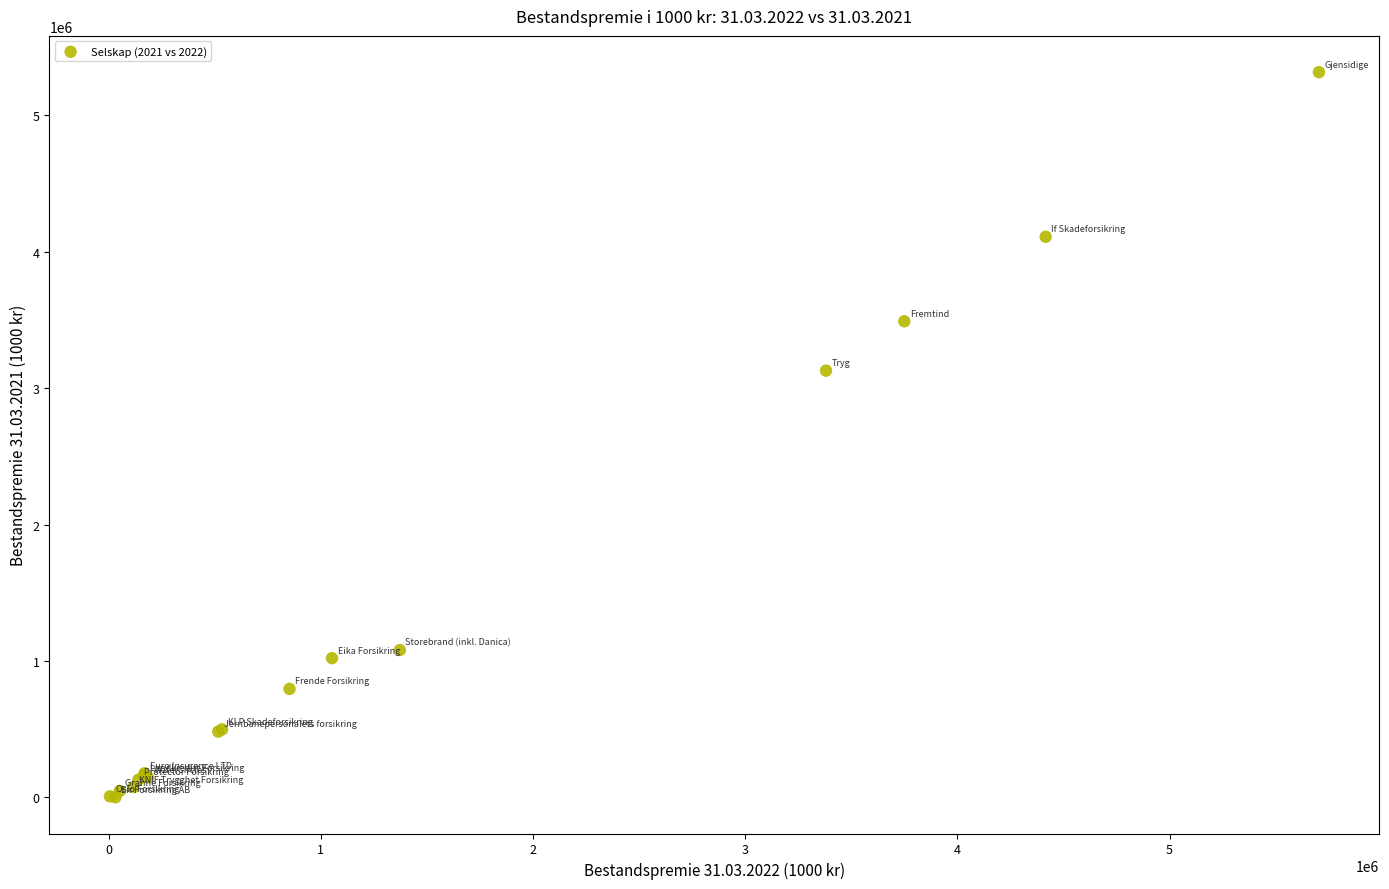

What Y value in the scatter plot is closest to 2658518?

3128293